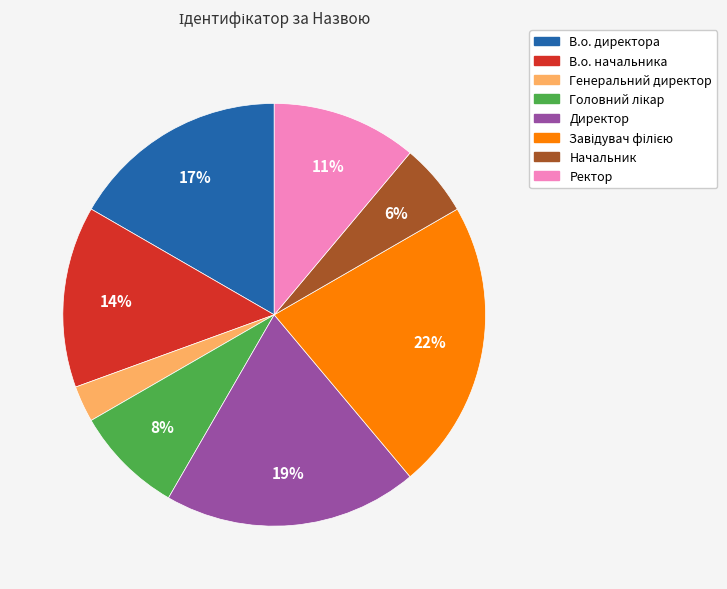

Which category has the smallest portion of the pie?

Генеральний директор